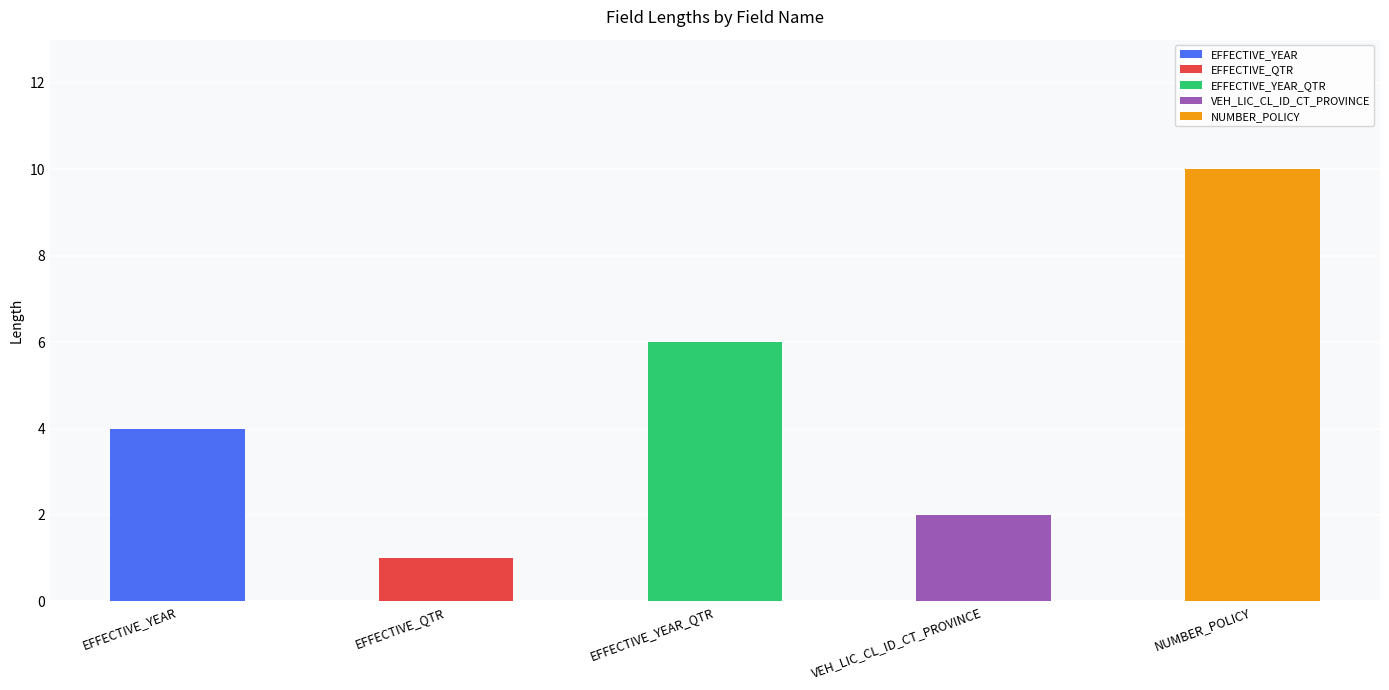

Approximately how many times larger is the value at NUMBER_POLICY compared to EFFECTIVE_YEAR?

2.5